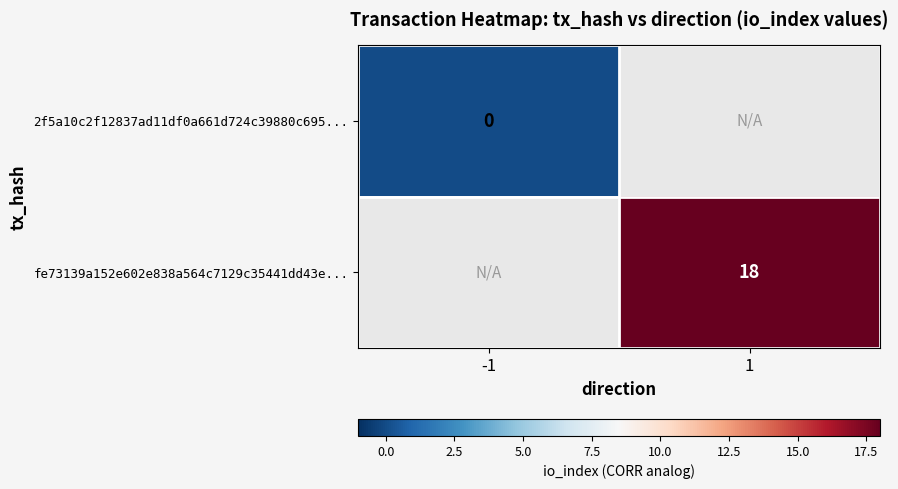

Between 1 and -1, which is larger?

-1